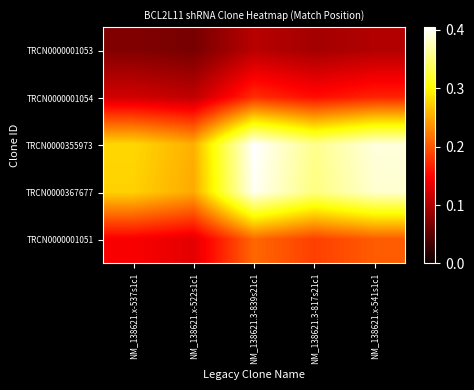

What is the total value across all series at NM_138621.x-537s1c1?

0.9